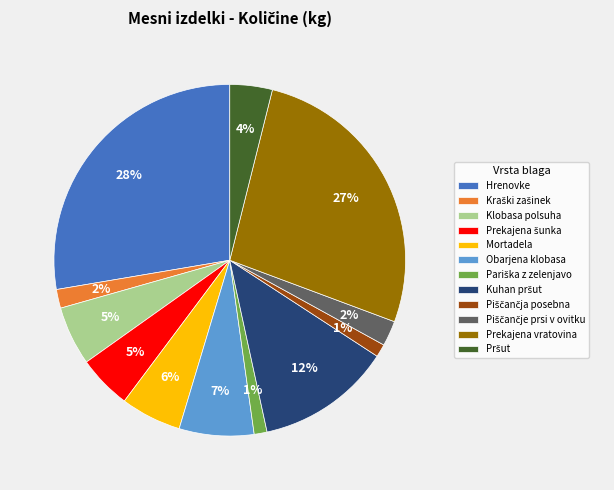

Count the number of slices in the pie.

12